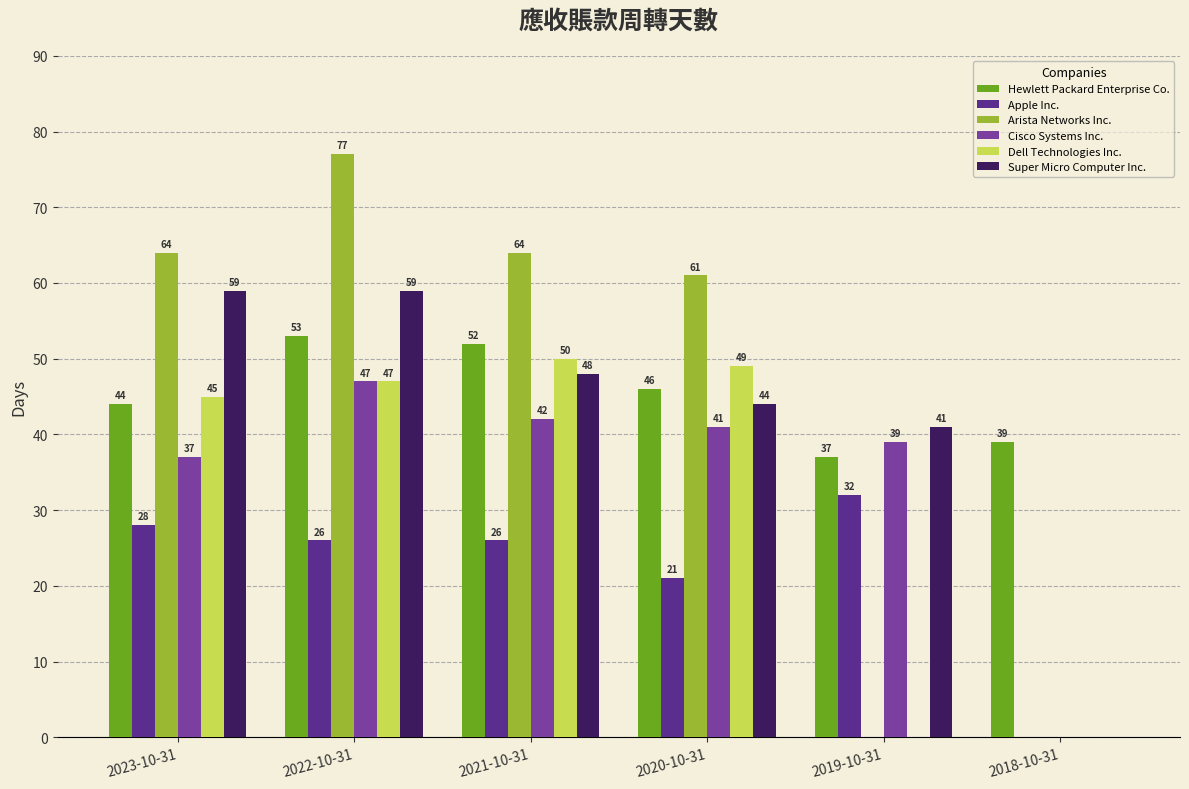

Between 2022-10-31 and 2019-10-31, which series saw the biggest shift?

Arista Networks Inc.